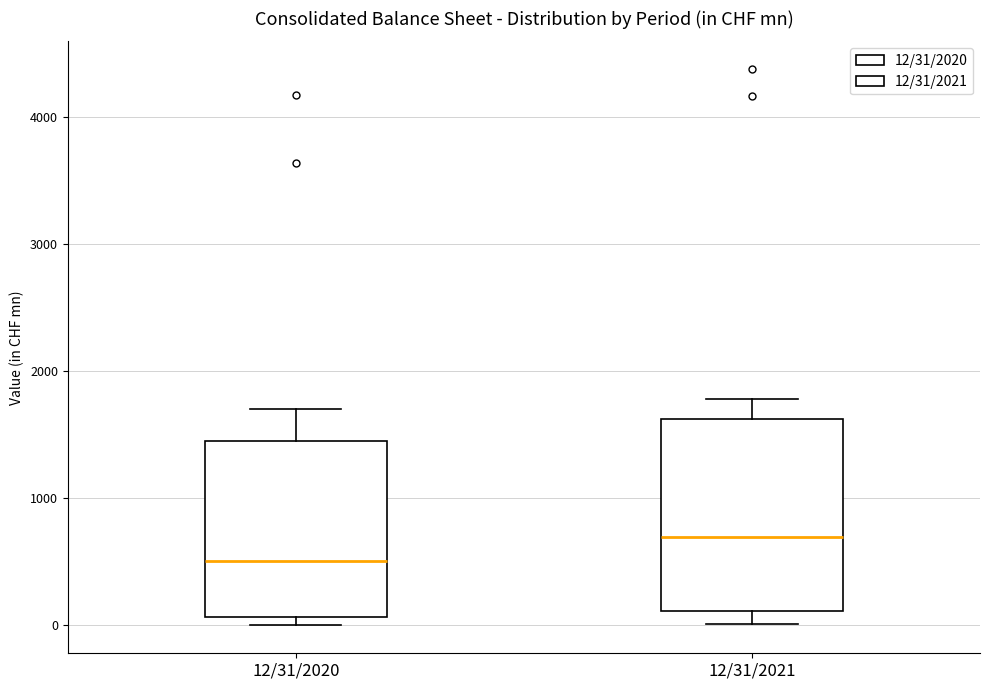

Reading left to right, read every box against the y-axis: the position of its median line, the range the box covers, and the ends of its whiskers. The values are not printed on the chart, so give them approximately, as read against the axis.

12/31/2020: median 500, box 100 to 1400, whiskers 0 to 1700
12/31/2021: median 700, box 100 to 1600, whiskers 0 to 1800